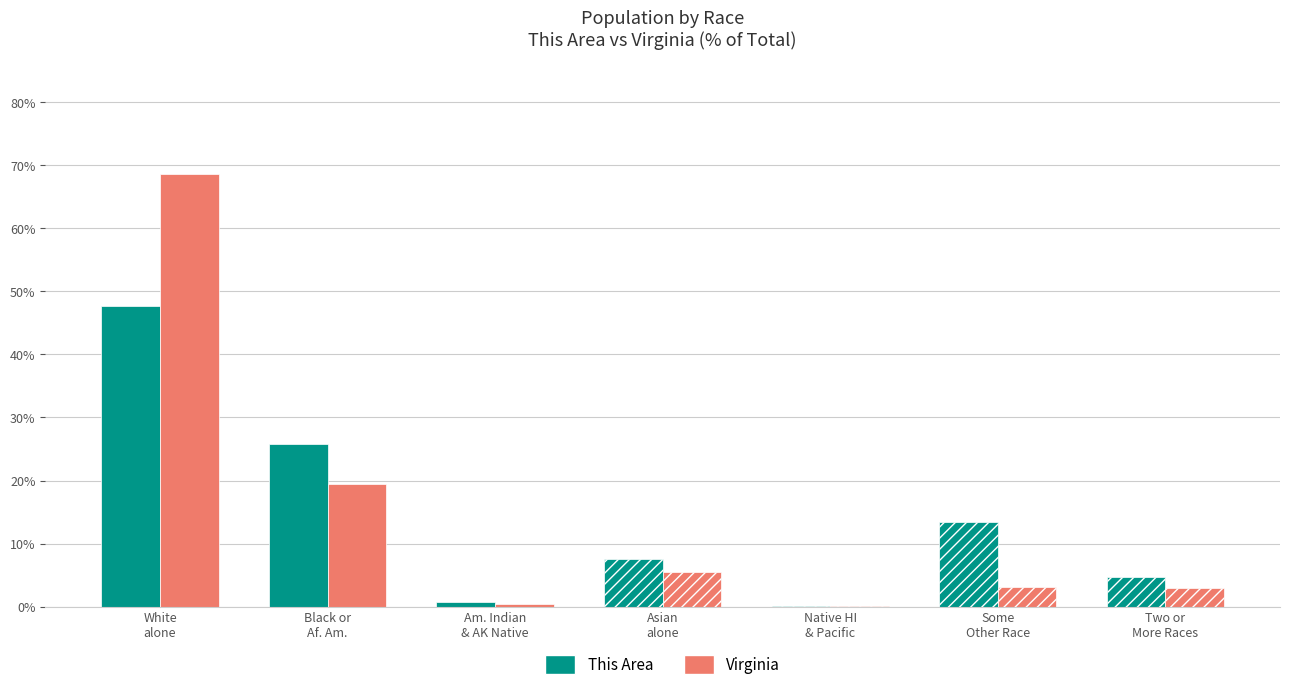

What is the sum of all Virginia values?

100.0